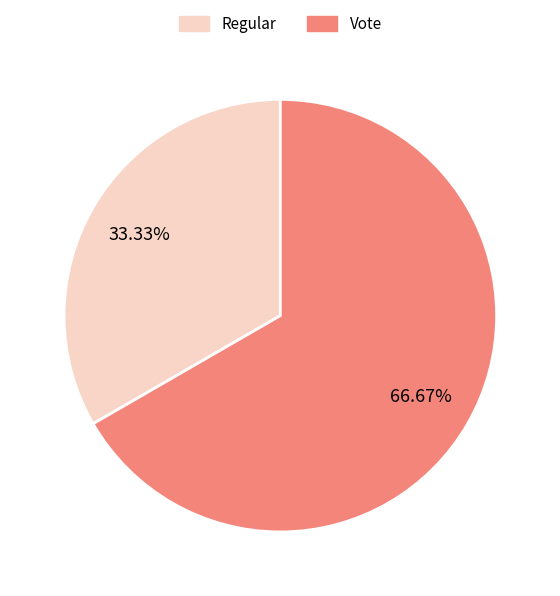

What portion of the pie excludes Regular?

66.7%